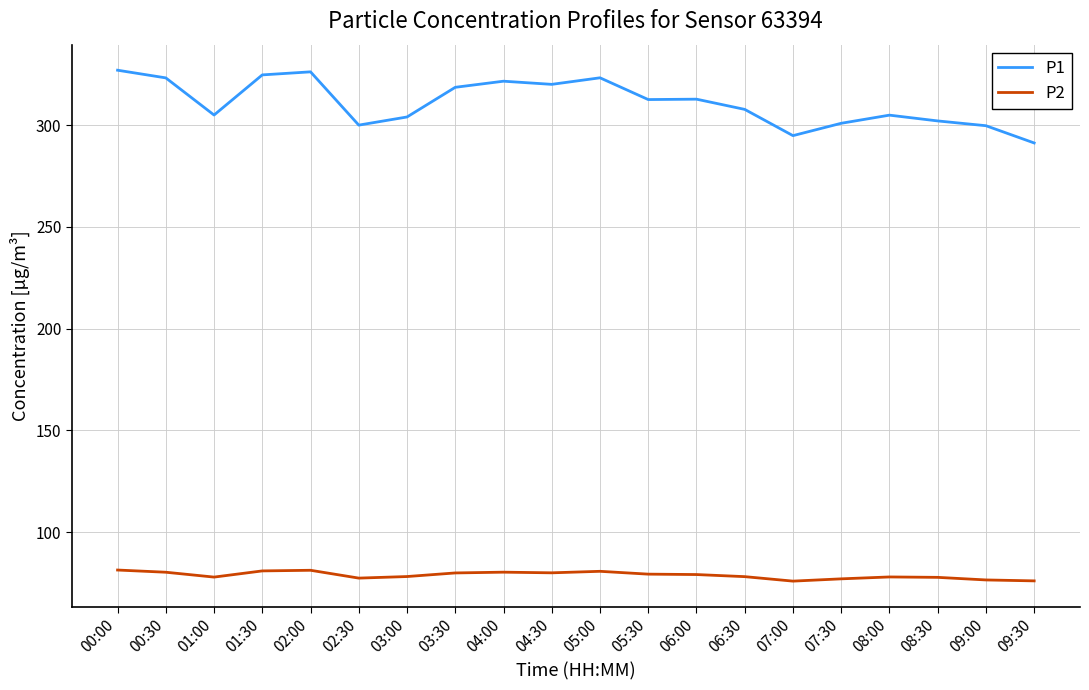

In P2, how many points are higher than both neighbors (excluding endpoints)?

4